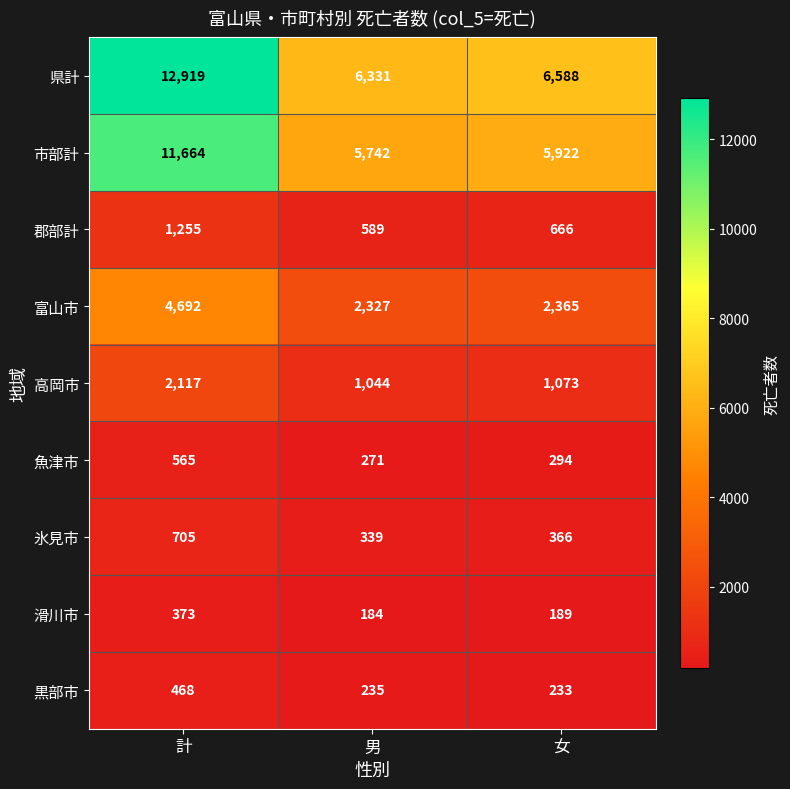

What is the average value of the 氷見市 series?

470